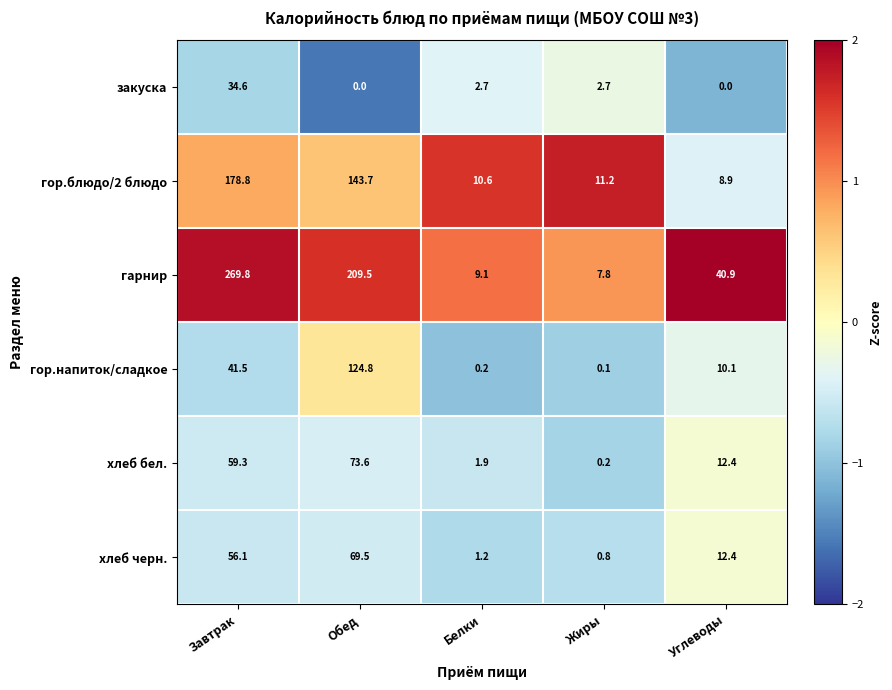

Where does the гор.блюдо/2 блюдо series first go above 11?

Завтрак